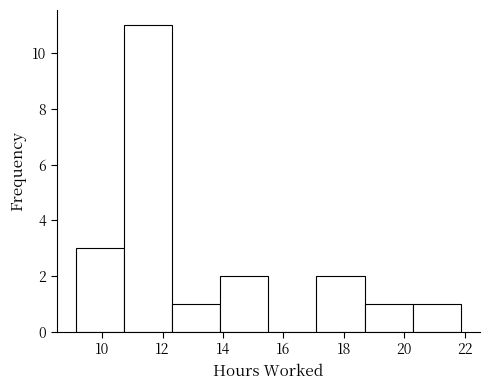

Reading left to right, list every bar in this chart as the range it spans on the x-axis followed by its height. Neither the bar edges nor the heights are printed on the chart, so give them approximately, as read against the axes.

9.2 to 10.8: 3
10.8 to 12.4: 11
12.4 to 14.0: 1
14.0 to 15.6: 2
15.6 to 17.0: 0
17.0 to 18.6: 2
18.6 to 20.2: 1
20.2 to 21.8: 1